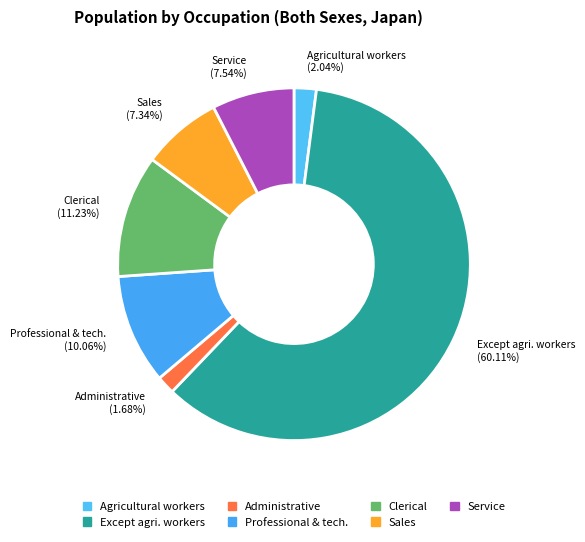

Which category has the biggest portion of the pie?

Except agri. workers